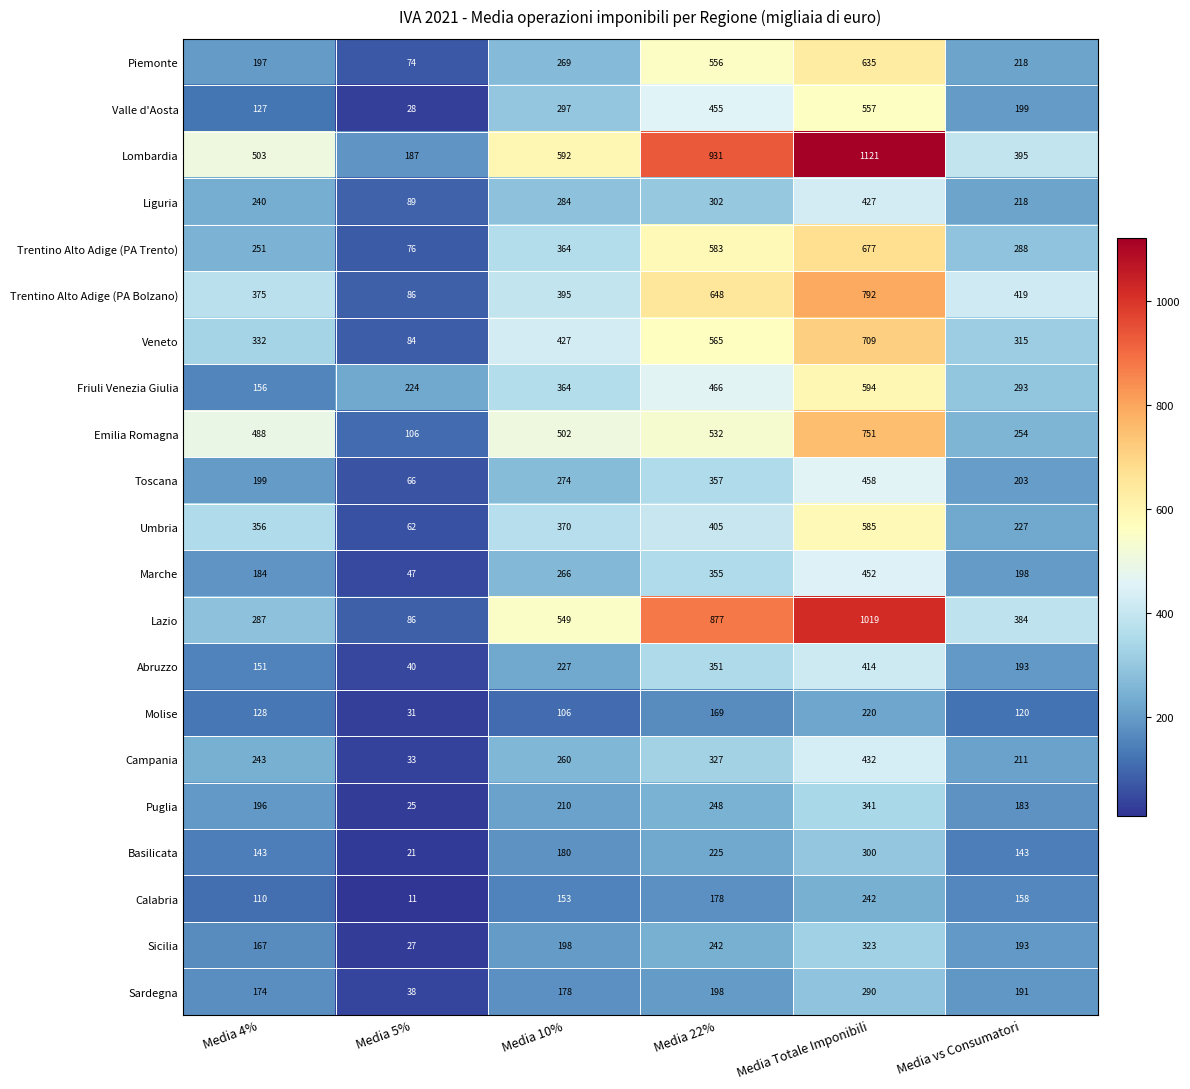

At Media 4%, list the series in order from smallest to largest.

Calabria, Valle d'Aosta, Molise, Basilicata, Abruzzo, Friuli Venezia Giulia, Sicilia, Sardegna, Marche, Puglia, Piemonte, Toscana, Liguria, Campania, Trentino Alto Adige (PA Trento), Lazio, Veneto, Umbria, Trentino Alto Adige (PA Bolzano), Emilia Romagna, Lombardia